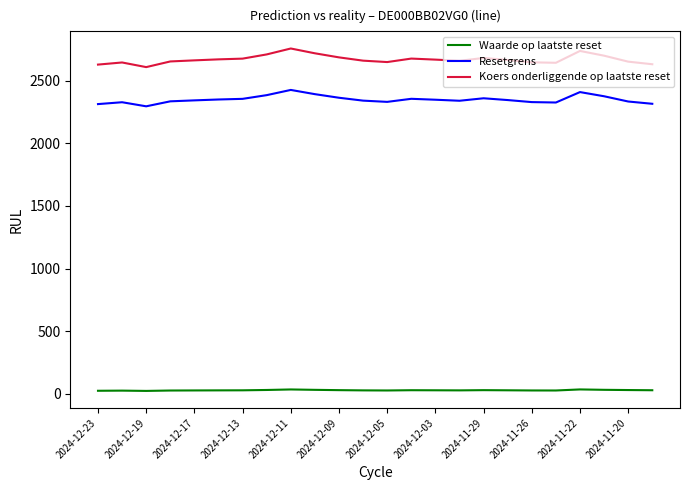

Which series has the largest range (max minus min)?

Koers onderliggende op laatste reset